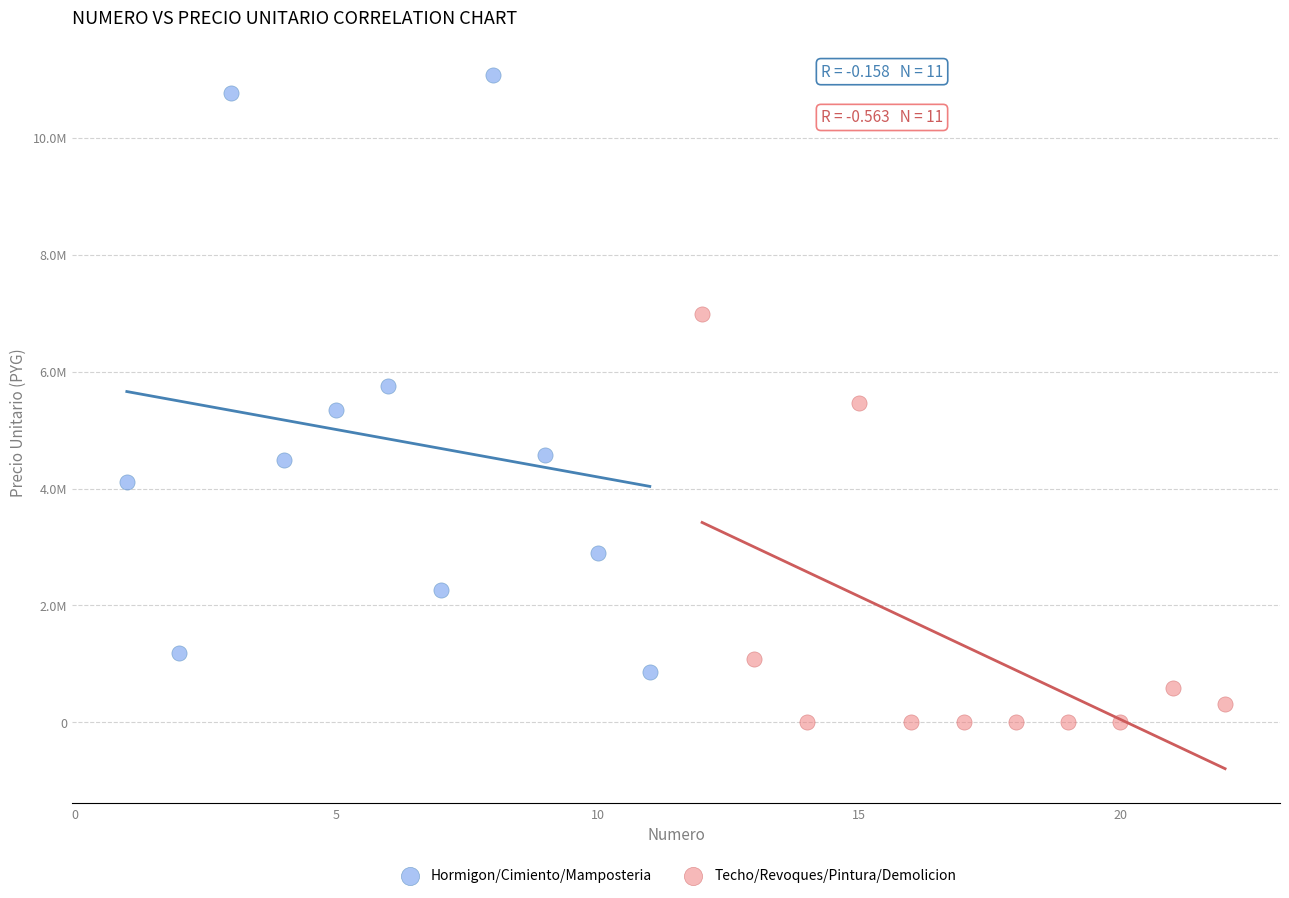

Which series has the widest spread of Y values?

Hormigon/Cimiento/Mamposteria